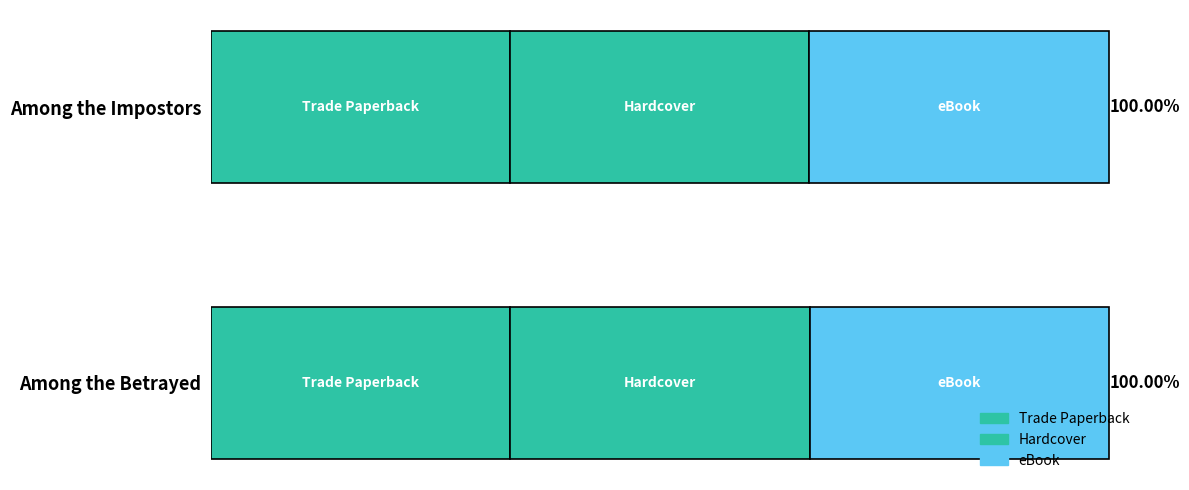

How many Trade Paperback values are between 1804927 and 1804958?

2